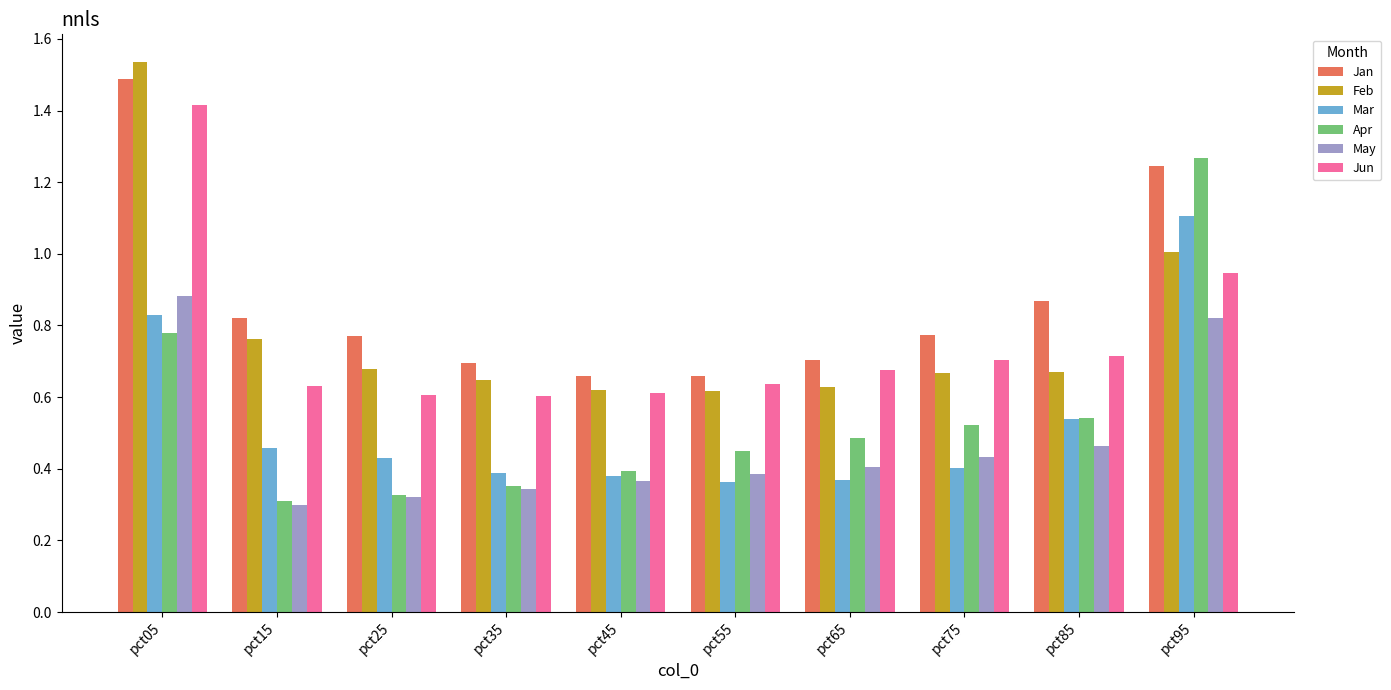

Which category has the highest value in the Jan series?

pct05